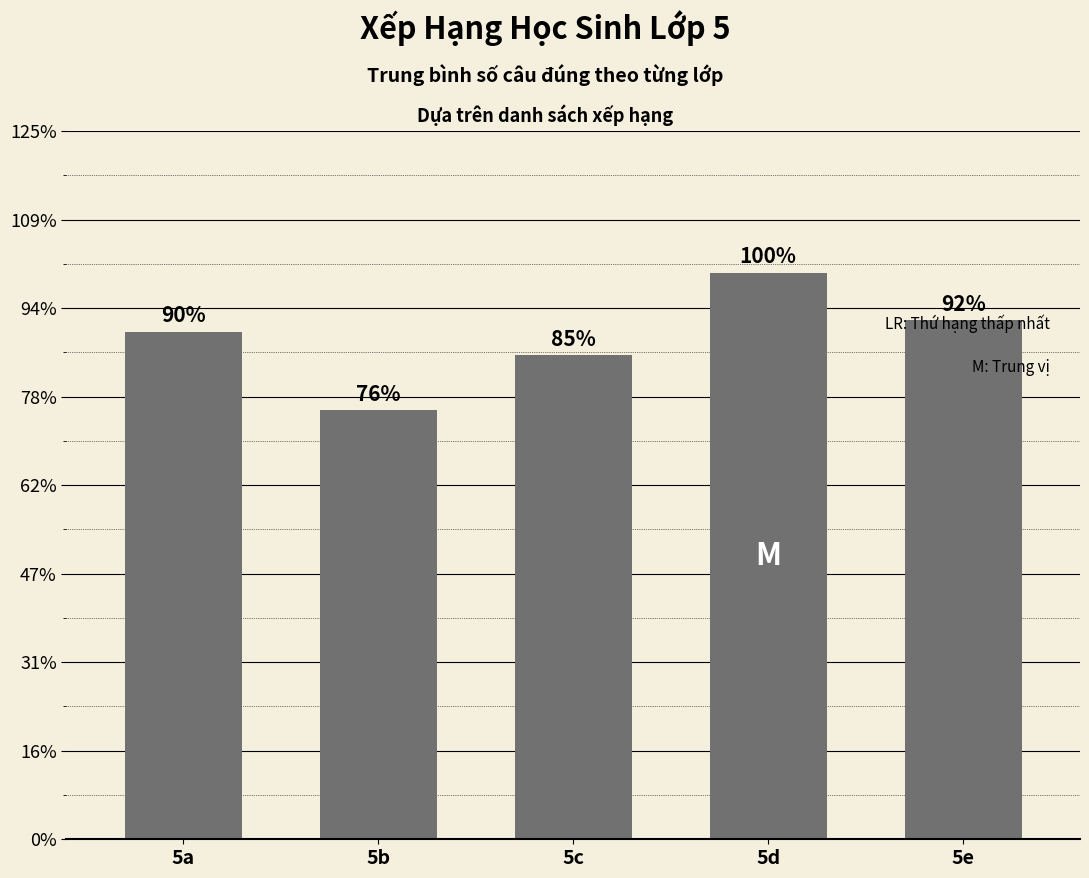

List the labels in order of value, smallest first.

5b, 5c, 5a, 5e, 5d